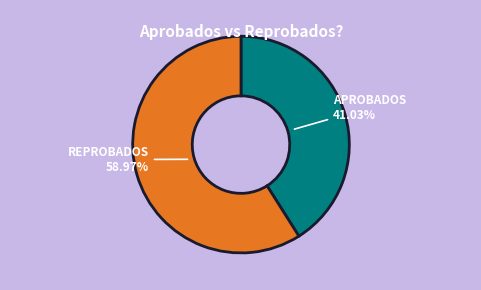

Is there any slice that represents more than half of the pie?

Yes